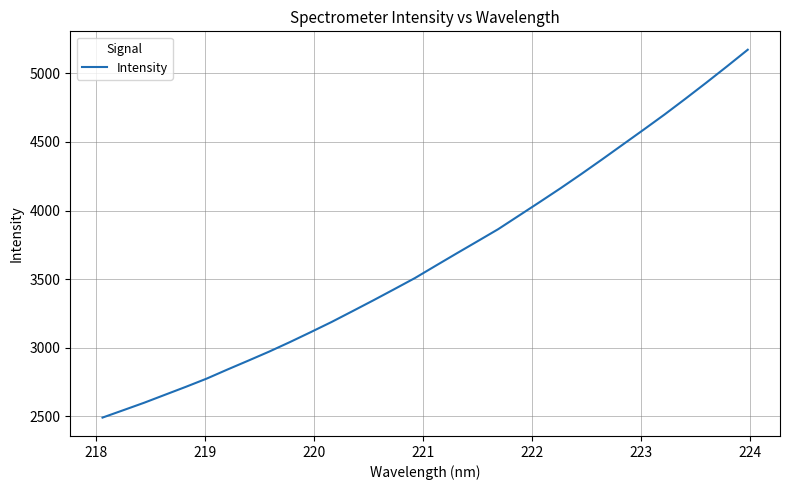

What is the difference between the maximum and minimum values?

2680.7